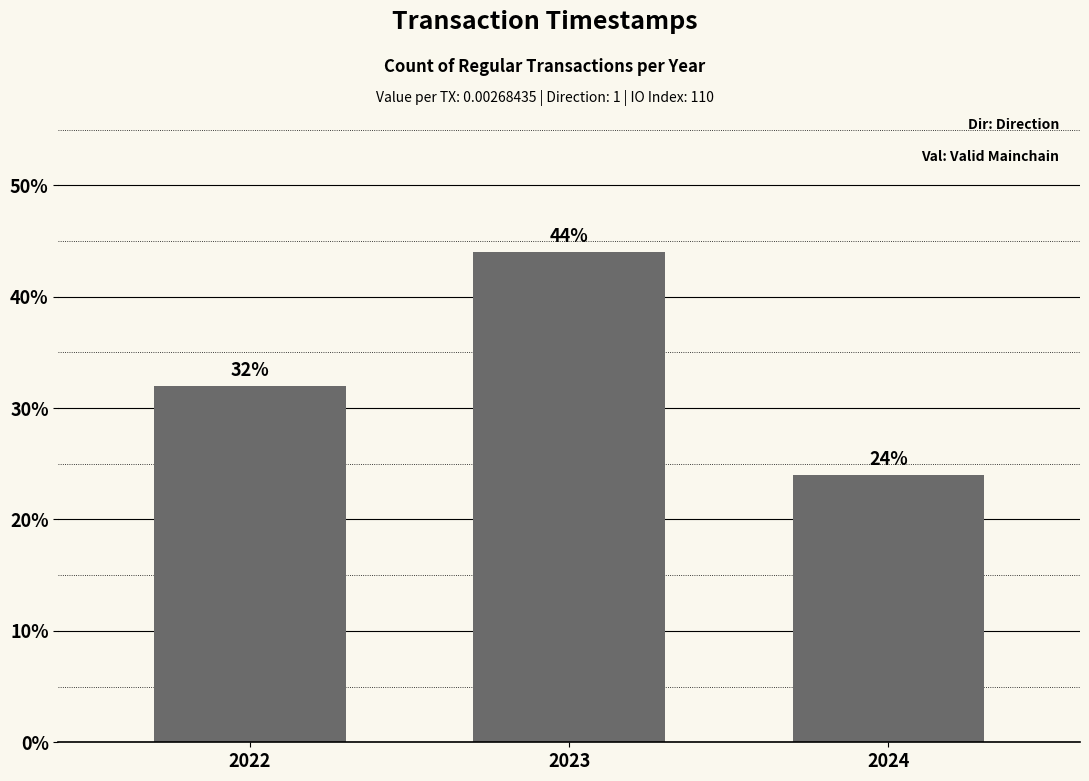

What is the sum of all values?

100